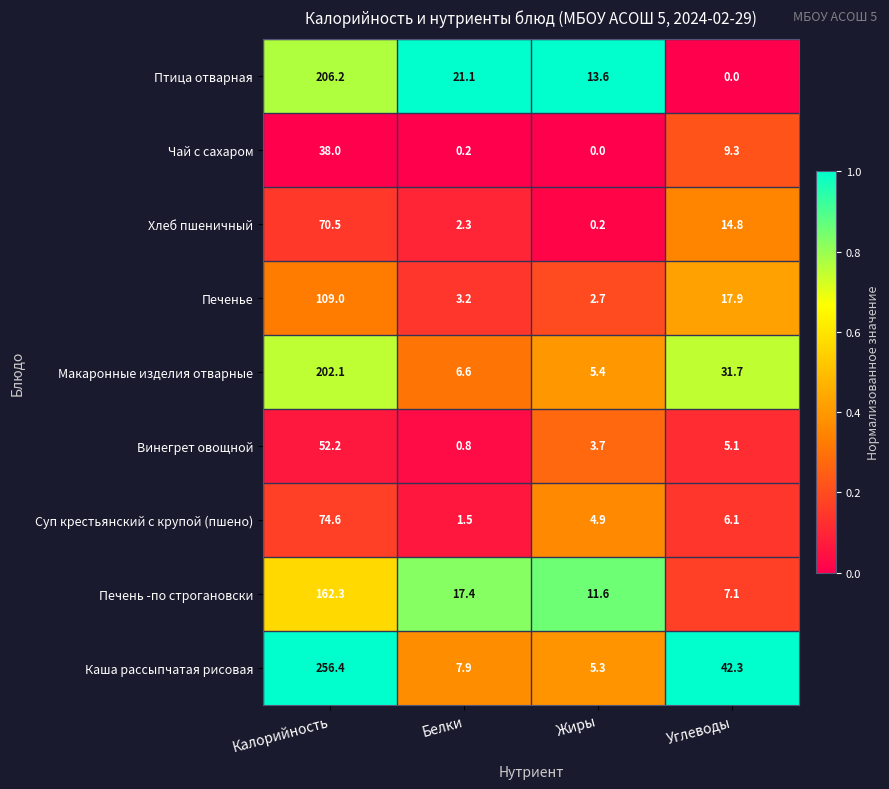

Which series has the largest total across all categories?

Каша рассыпчатая рисовая